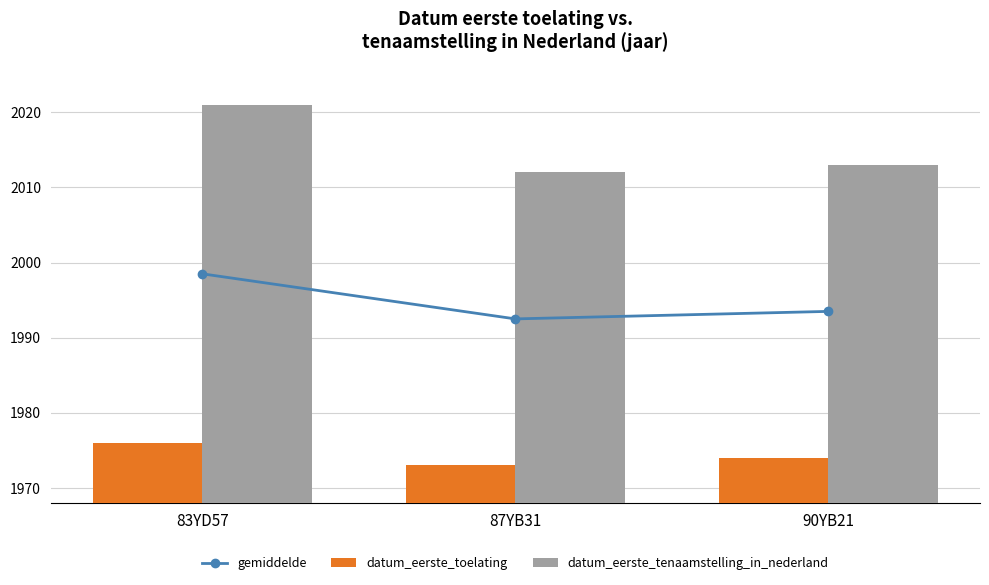

How many groups of bars are there?

3